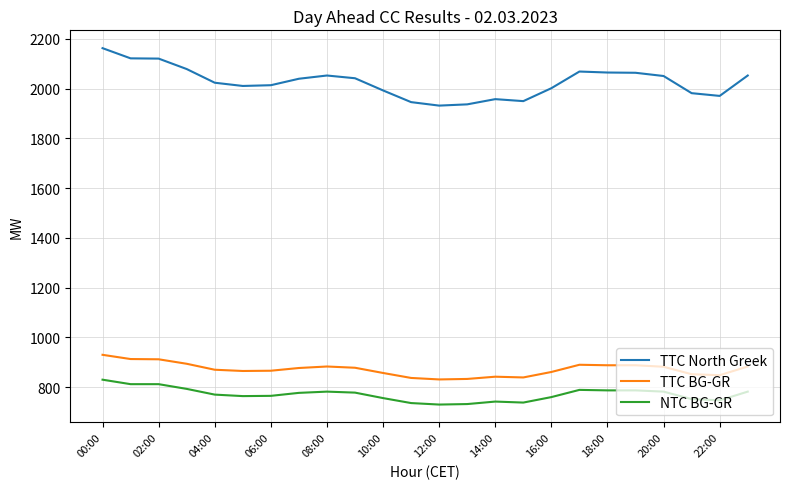

Which series has the largest total across all categories?

TTC North Greek